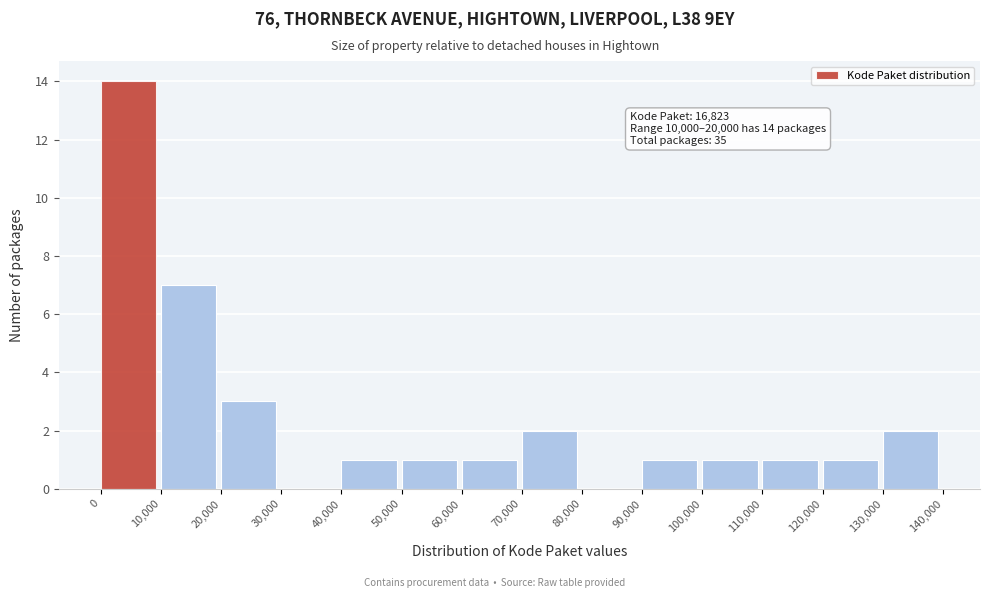

Reading left to right, extract all data points from this chart.

14	7	3	1	1	1	2	1	1	1	1	2